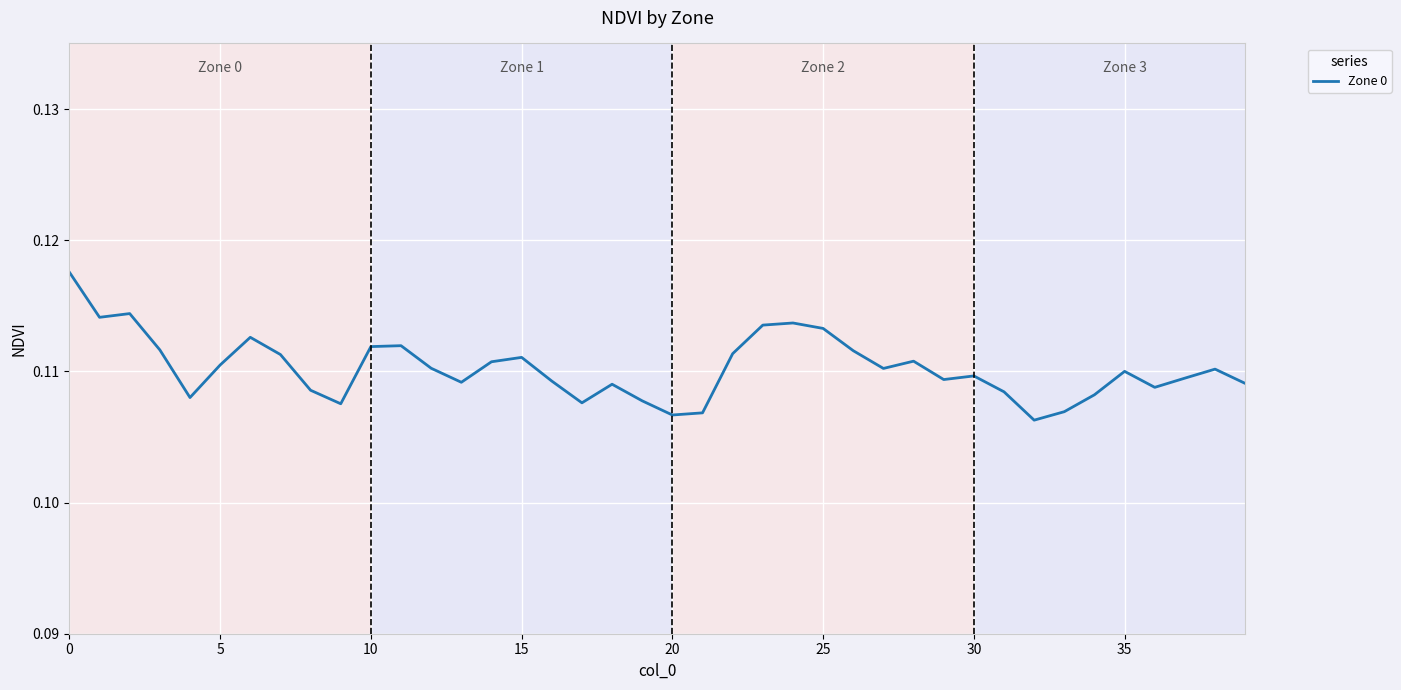

Does the chart display data point markers on the line(s)?

No